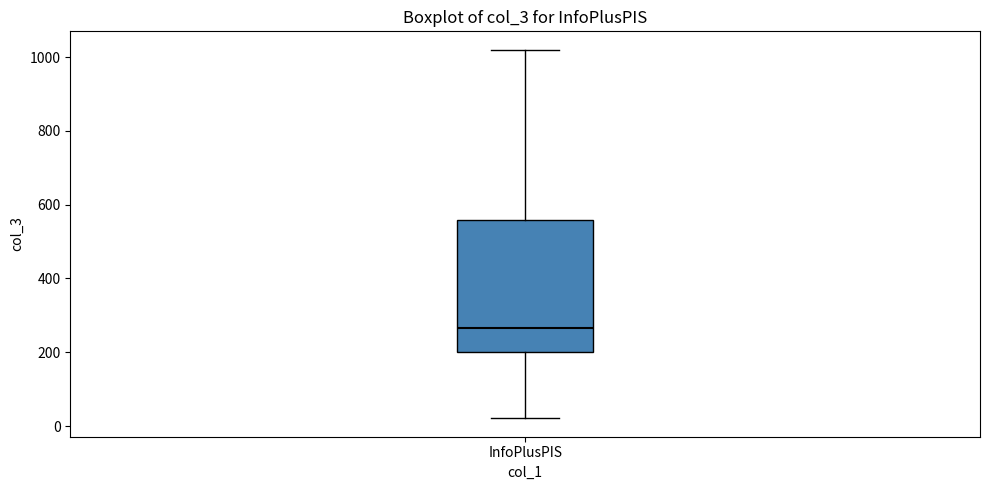

Where does the lower whisker of the box for InfoPlusPIS end on the y-axis? The values are not printed on the chart, so give them approximately, as read against the axis.

20